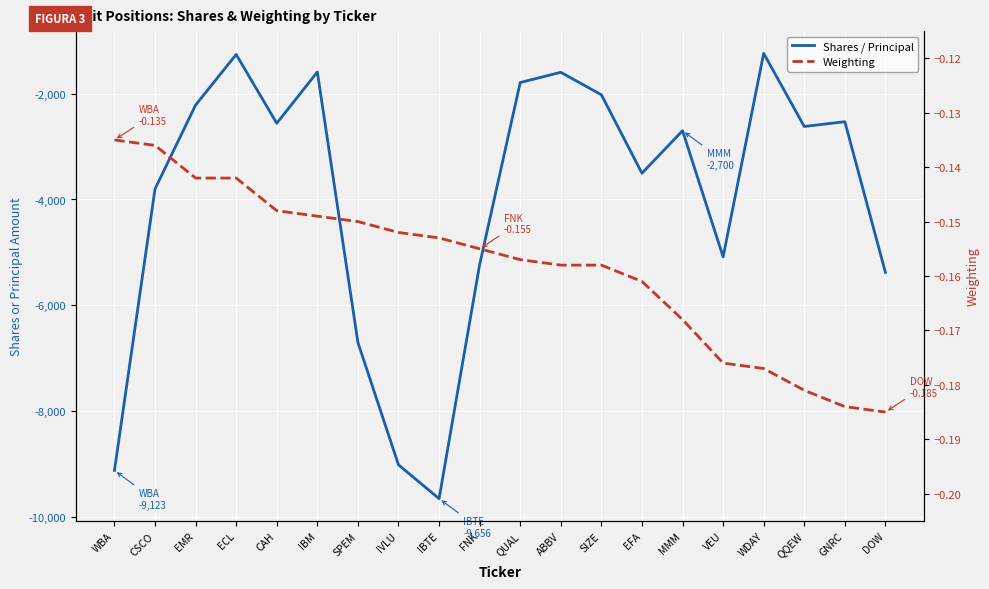

What is the spread (max minus min) of values at WDAY?

1237.8